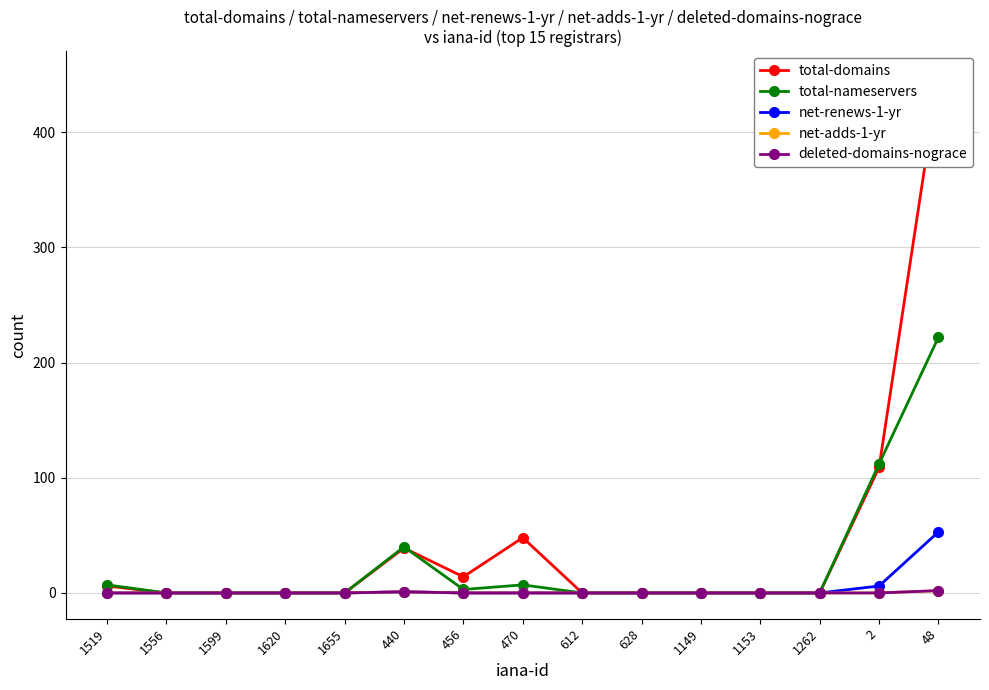

Which category has the highest value across all series?

48